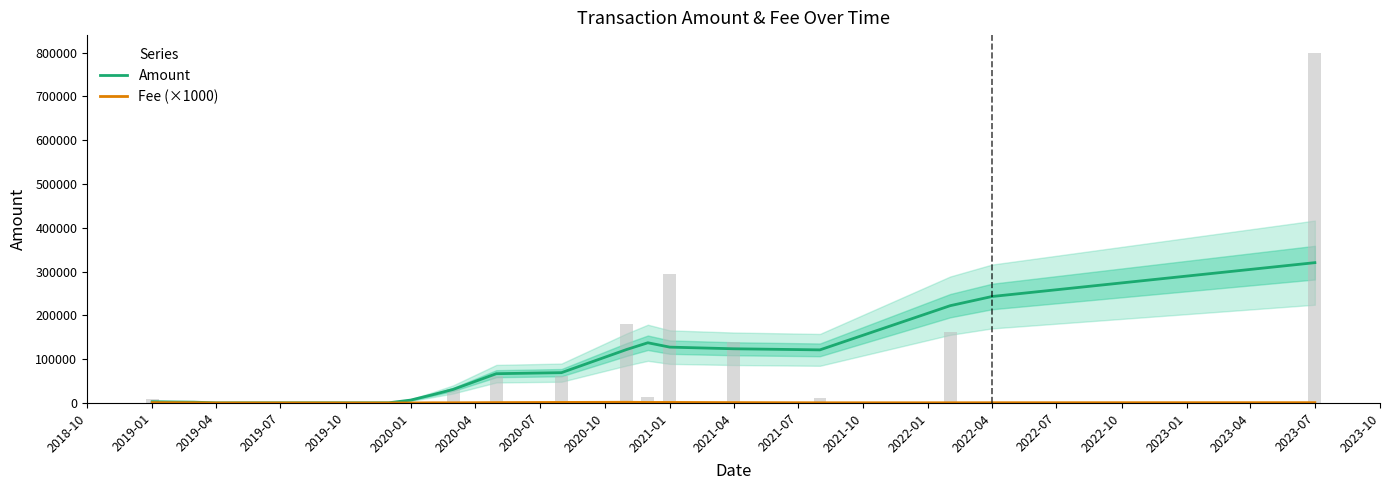

Which series has the widest spread of values?

Amount